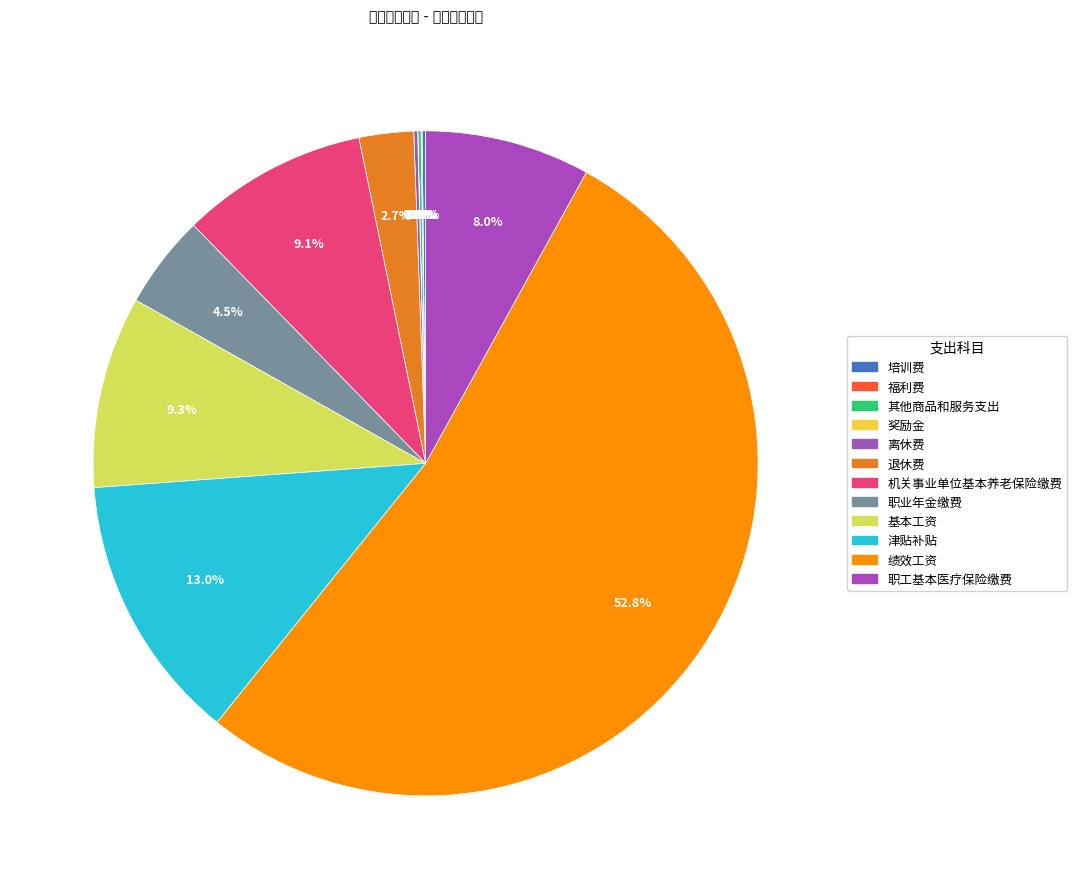

What percentage is the 退休费 slice, to the nearest percent?

3%